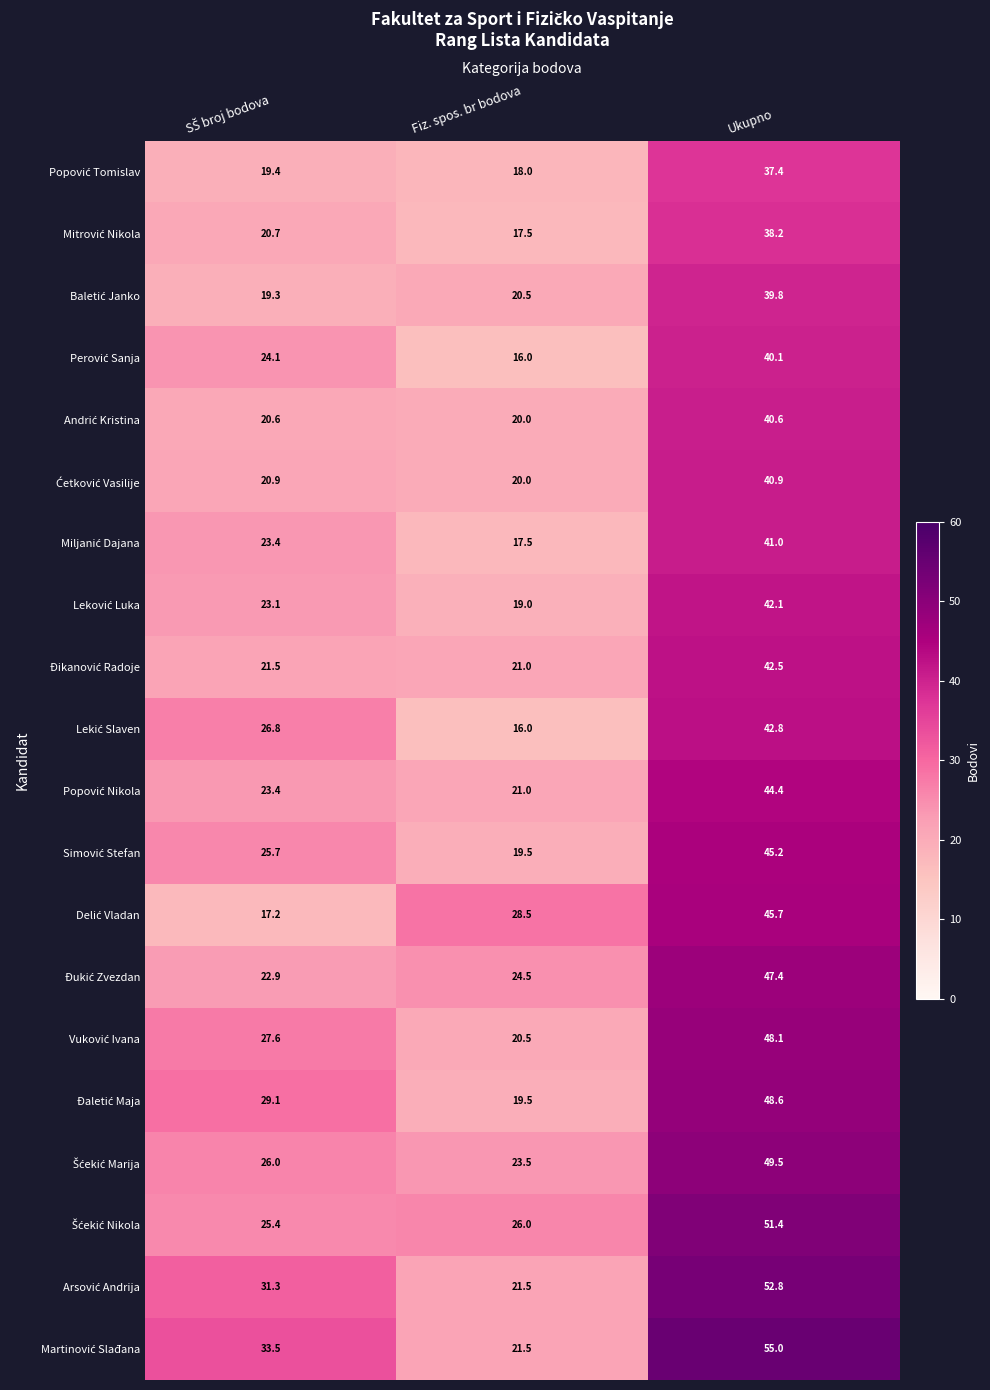

Which category has the highest value across all series?

Ukupno